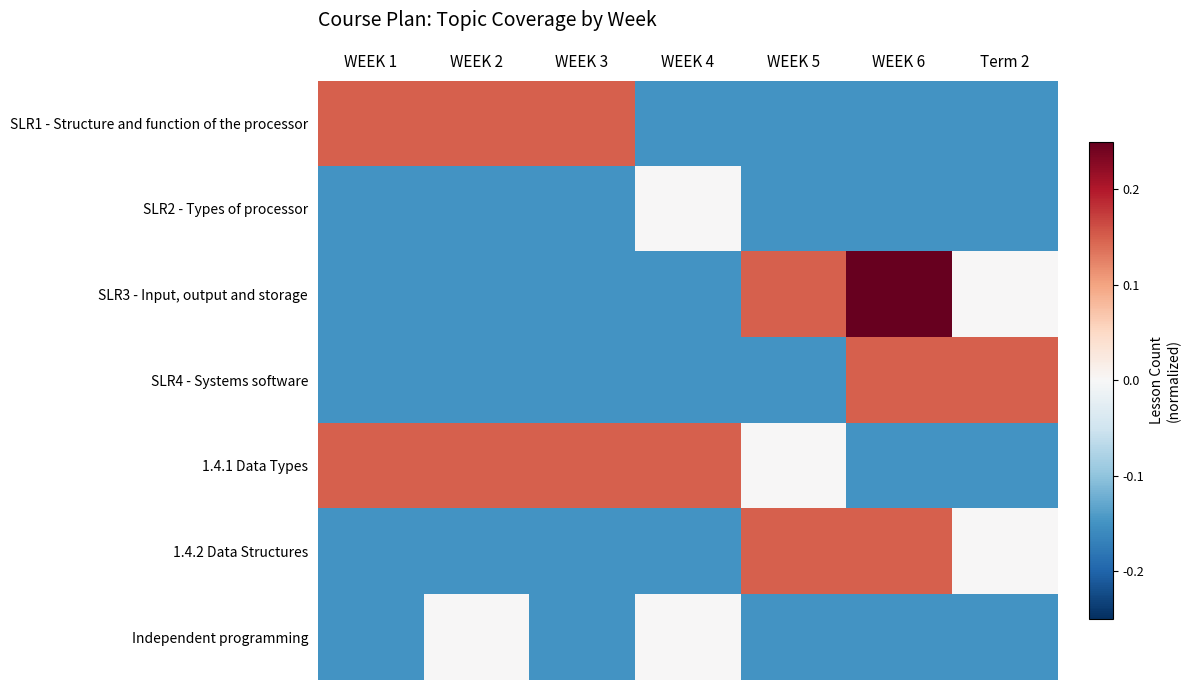

Which series has the largest range (max minus min)?

SLR3 - Input, output and storage